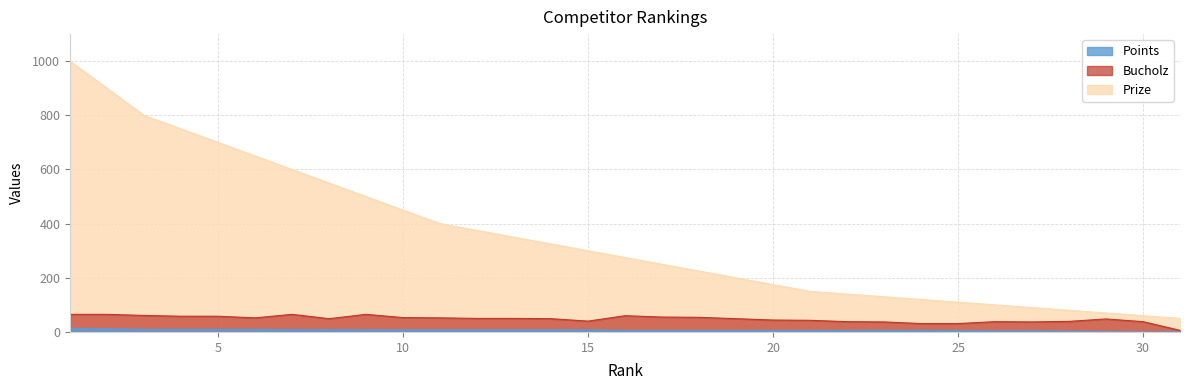

What are all the series names shown in the legend?

Prize, Bucholz, Points